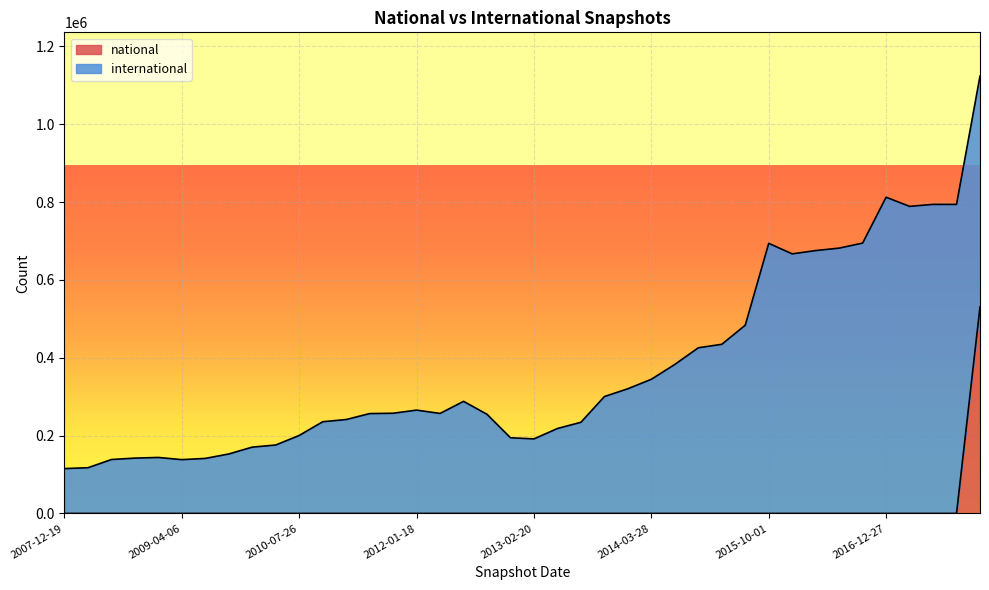

Which label corresponds to the smallest value in the chart?

2007-12-19